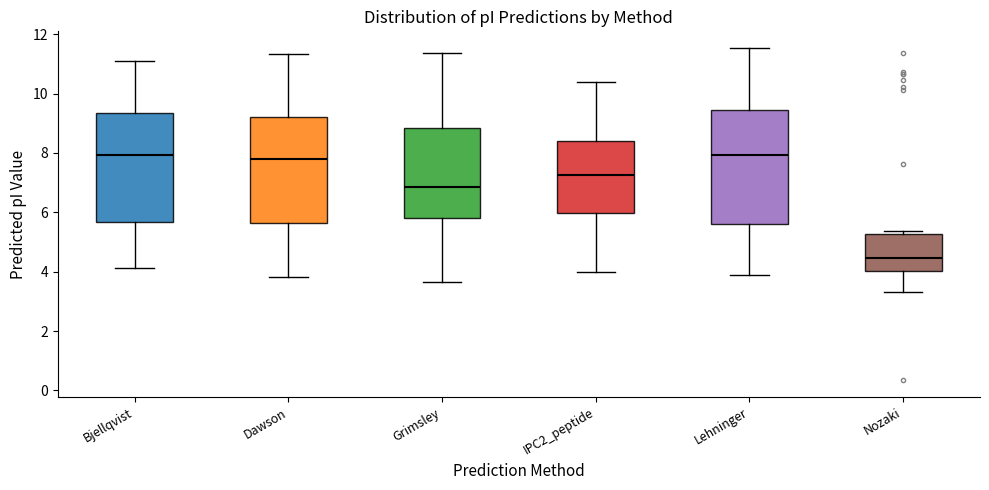

Reading left to right, transcribe this box plot: for each box, give where its median line is, the range the box spans, and where its two whiskers end, as read against the y-axis. The values are not printed on the chart, so give them approximately, as read against the axis.

Bjellqvist: median 8.0, box 5.6 to 9.4, whiskers 4.2 to 11.2
Dawson: median 7.8, box 5.6 to 9.2, whiskers 3.8 to 11.4
Grimsley: median 6.8, box 5.8 to 8.8, whiskers 3.6 to 11.4
IPC2_peptide: median 7.2, box 6.0 to 8.4, whiskers 4.0 to 10.4
Lehninger: median 8.0, box 5.6 to 9.4, whiskers 3.8 to 11.6
Nozaki: median 4.4, box 4.0 to 5.2, whiskers 3.4 to 5.4